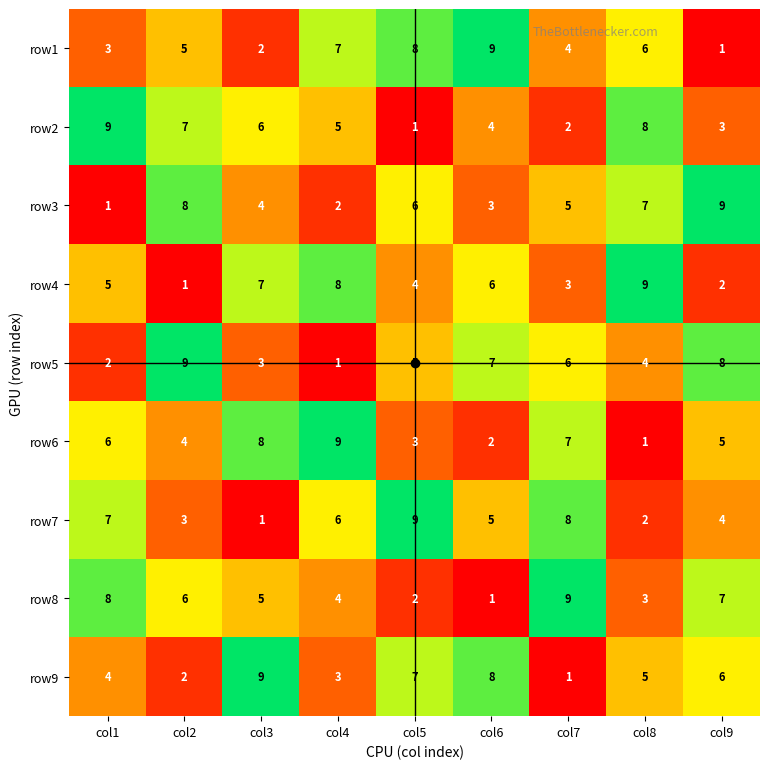

Between col2 and col6, which series saw the biggest shift?

row9